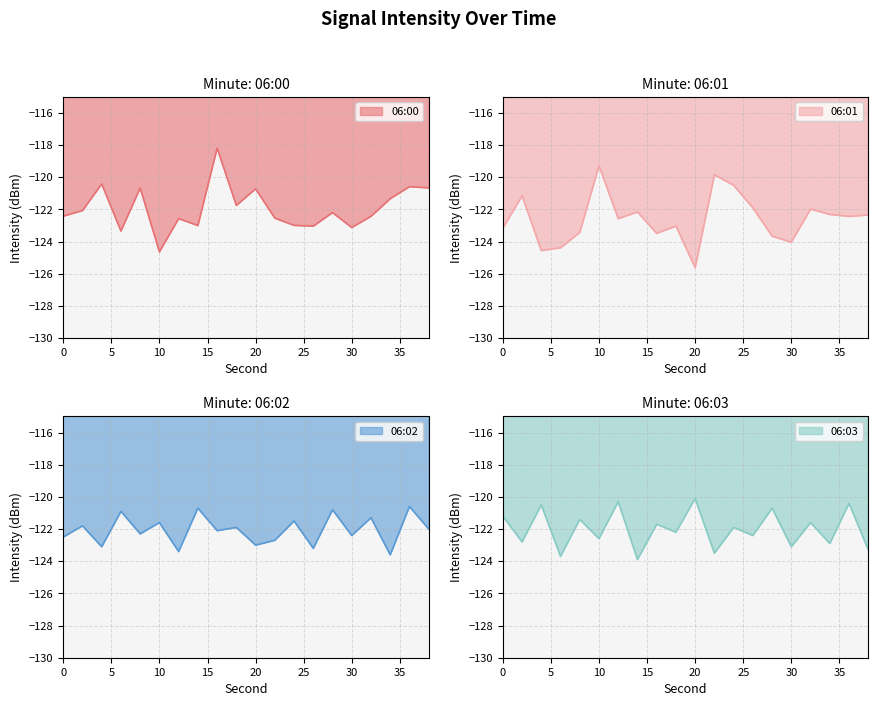

What is the value of the 06:00 point at the 4th from the left?

-123.3